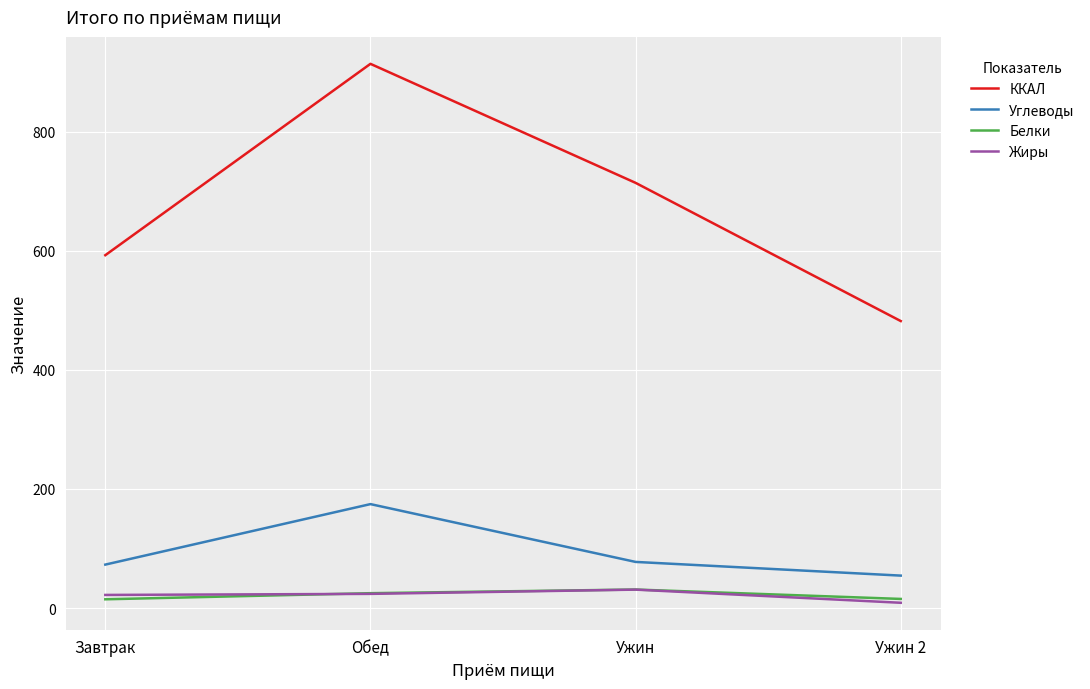

At which label does Углеводы reach its minimum?

Ужин 2